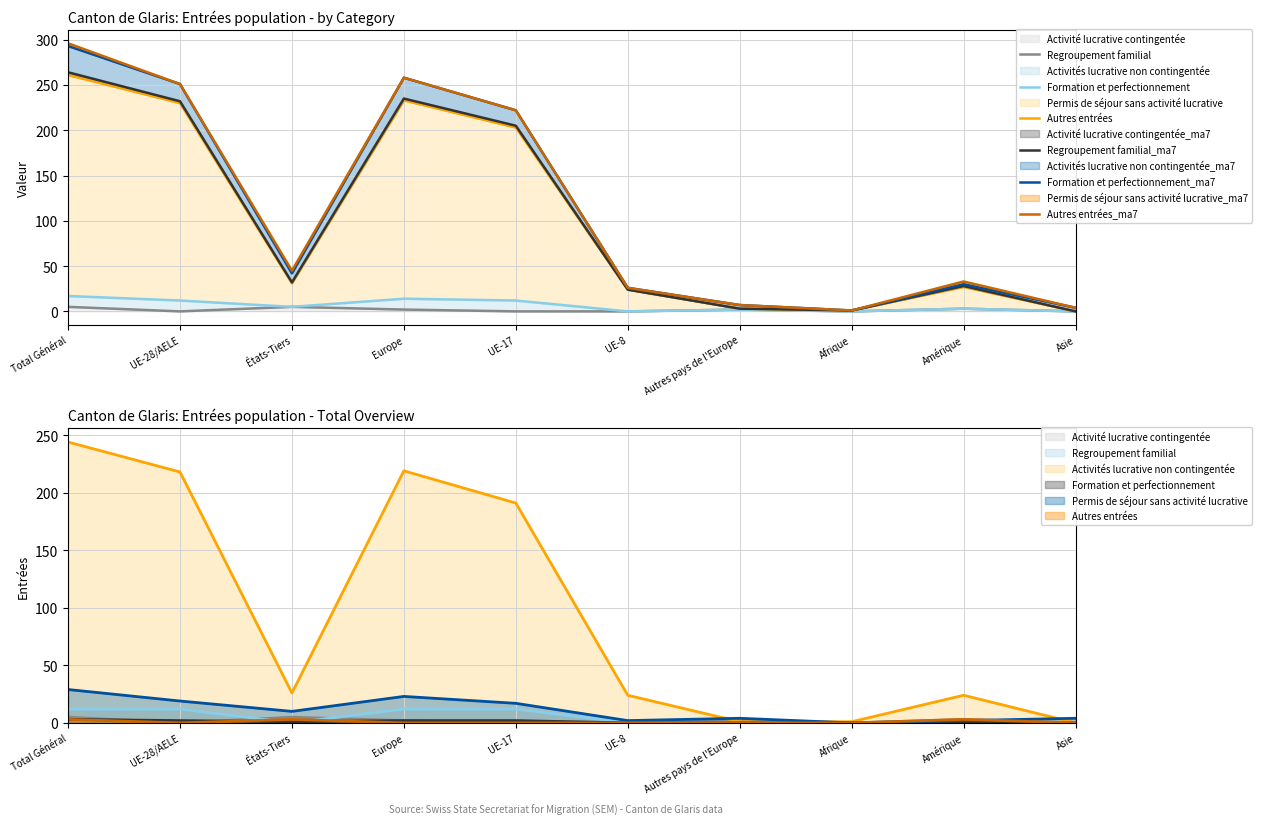

At which category does the chart reach its peak across all series?

Total Général